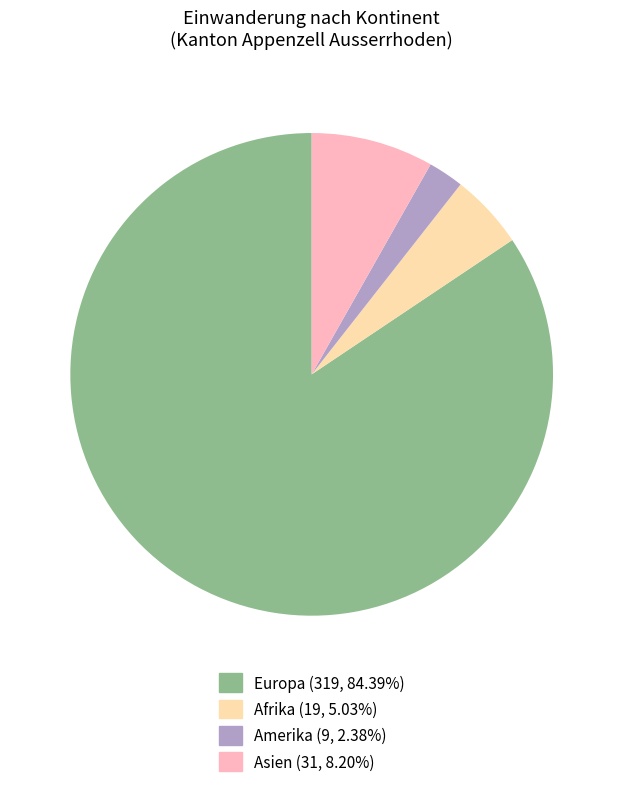

Is the sum of Asien and Afrika greater than half?

No